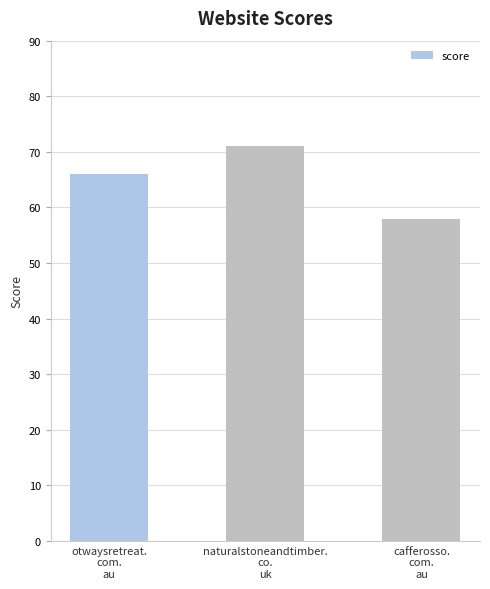

Is it true that the value at otwaysretreat.
com.
au is 24?

False